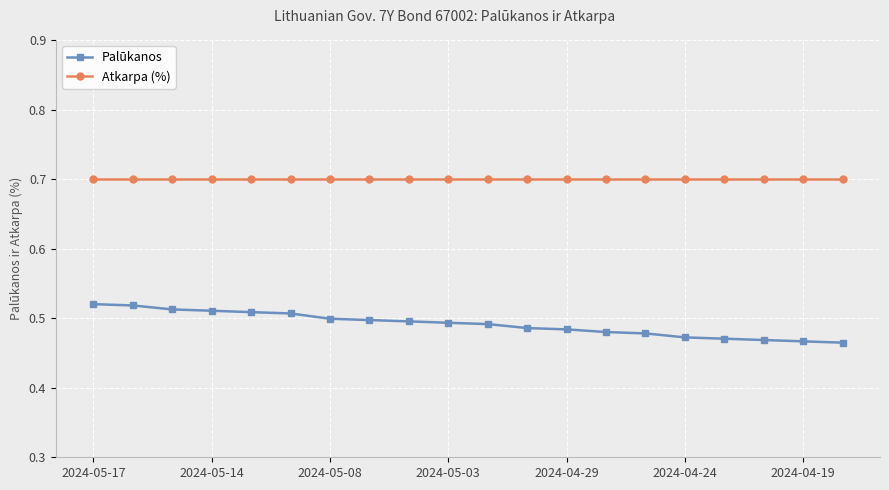

True or false: Palūkanos and Atkarpa (%) intersect in this chart.

False